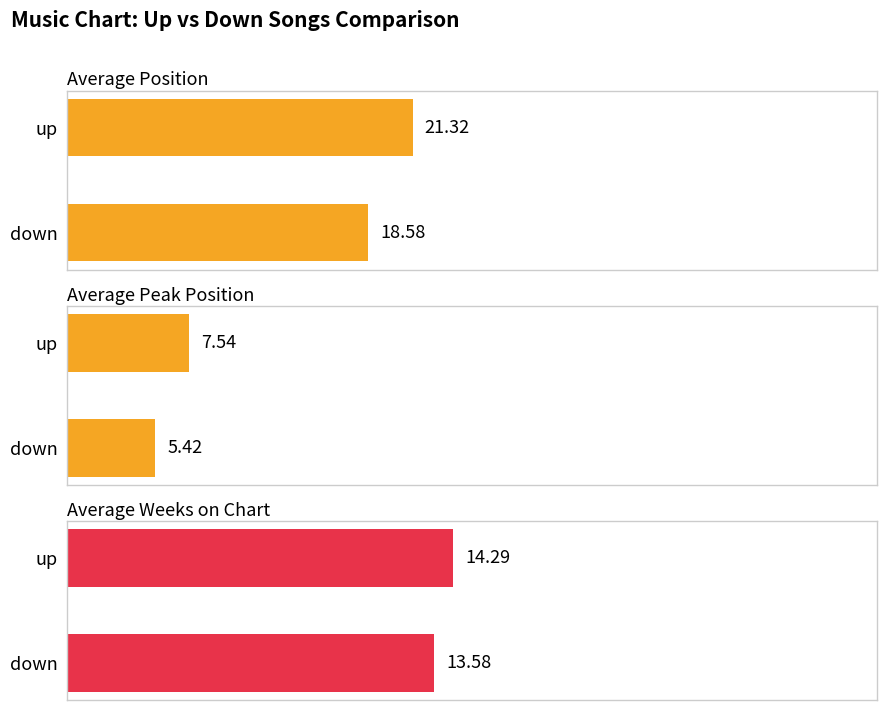

What is the difference between the maximum and minimum values in the Average Position series?

2.7